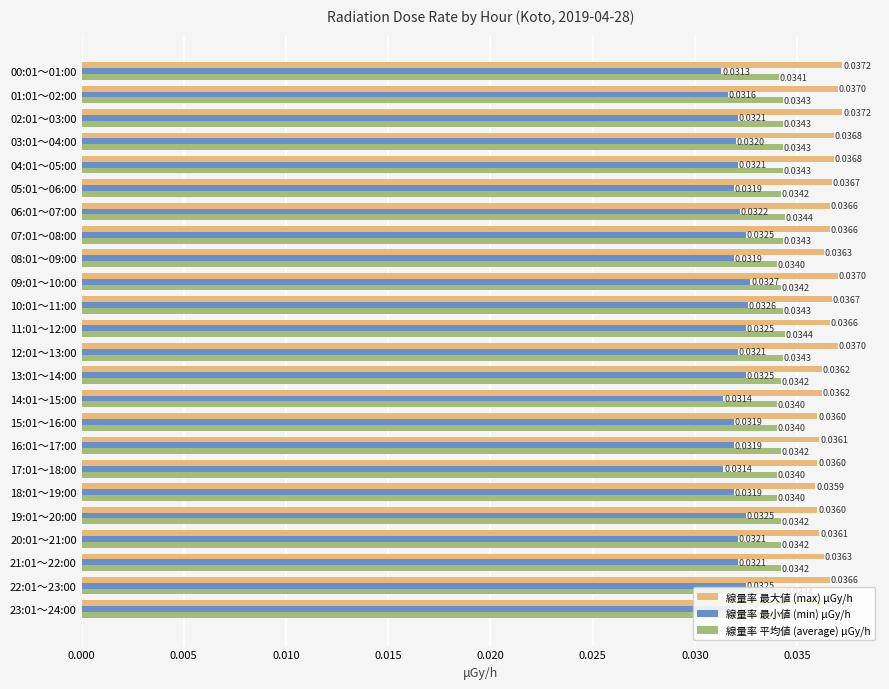

Rank the series at 07:01～08:00 from highest to lowest value.

線量率 最大値 (max) μGy/h, 線量率 平均値 (average) μGy/h, 線量率 最小値 (min) μGy/h